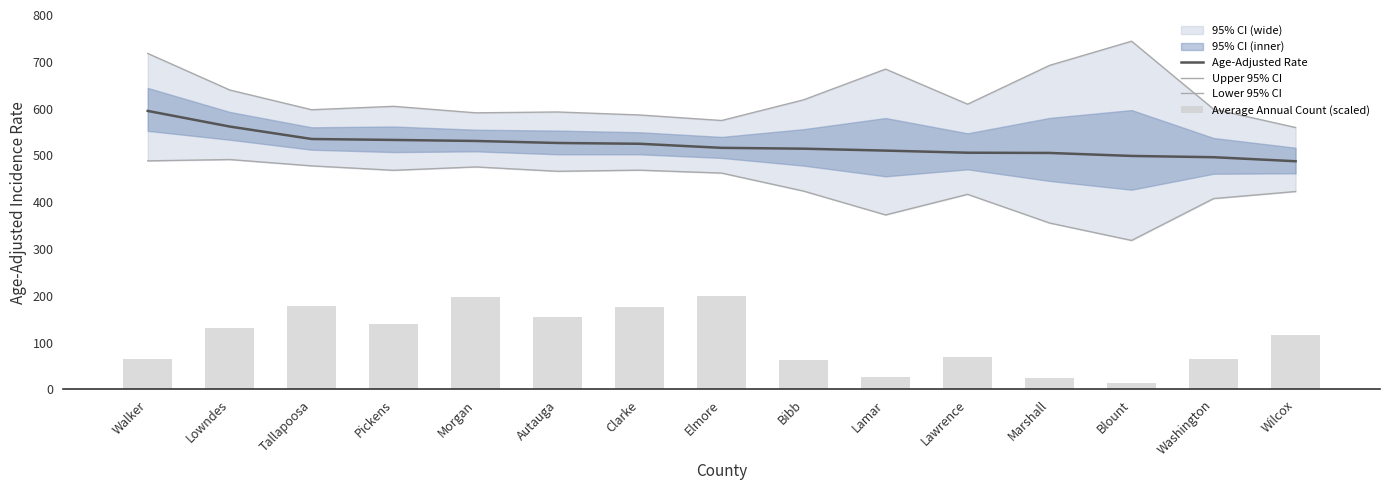

Rank the categories by Lower 95% CI value from lowest to highest.

Blount, Marshall, Lamar, Washington, Lawrence, Wilcox, Bibb, Elmore, Autauga, Pickens, Clarke, Morgan, Tallapoosa, Walker, Lowndes